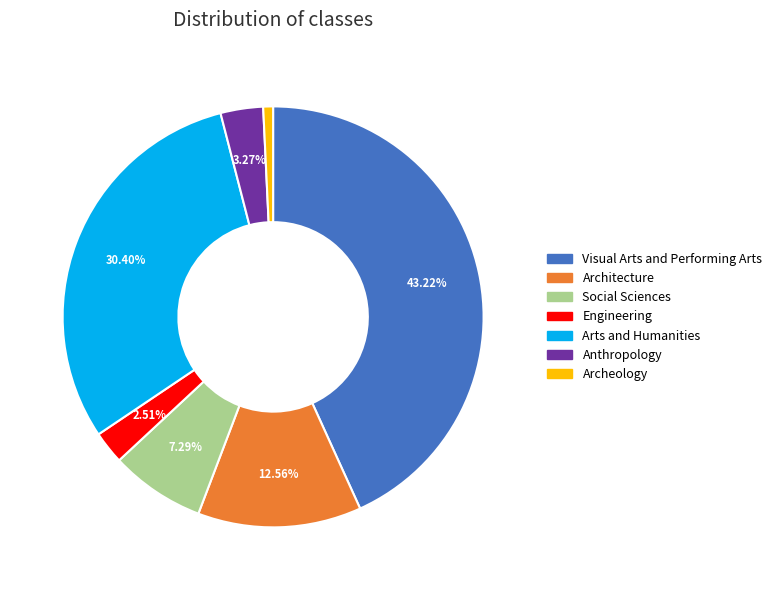

Does Anthropology represent more than half of the total?

No